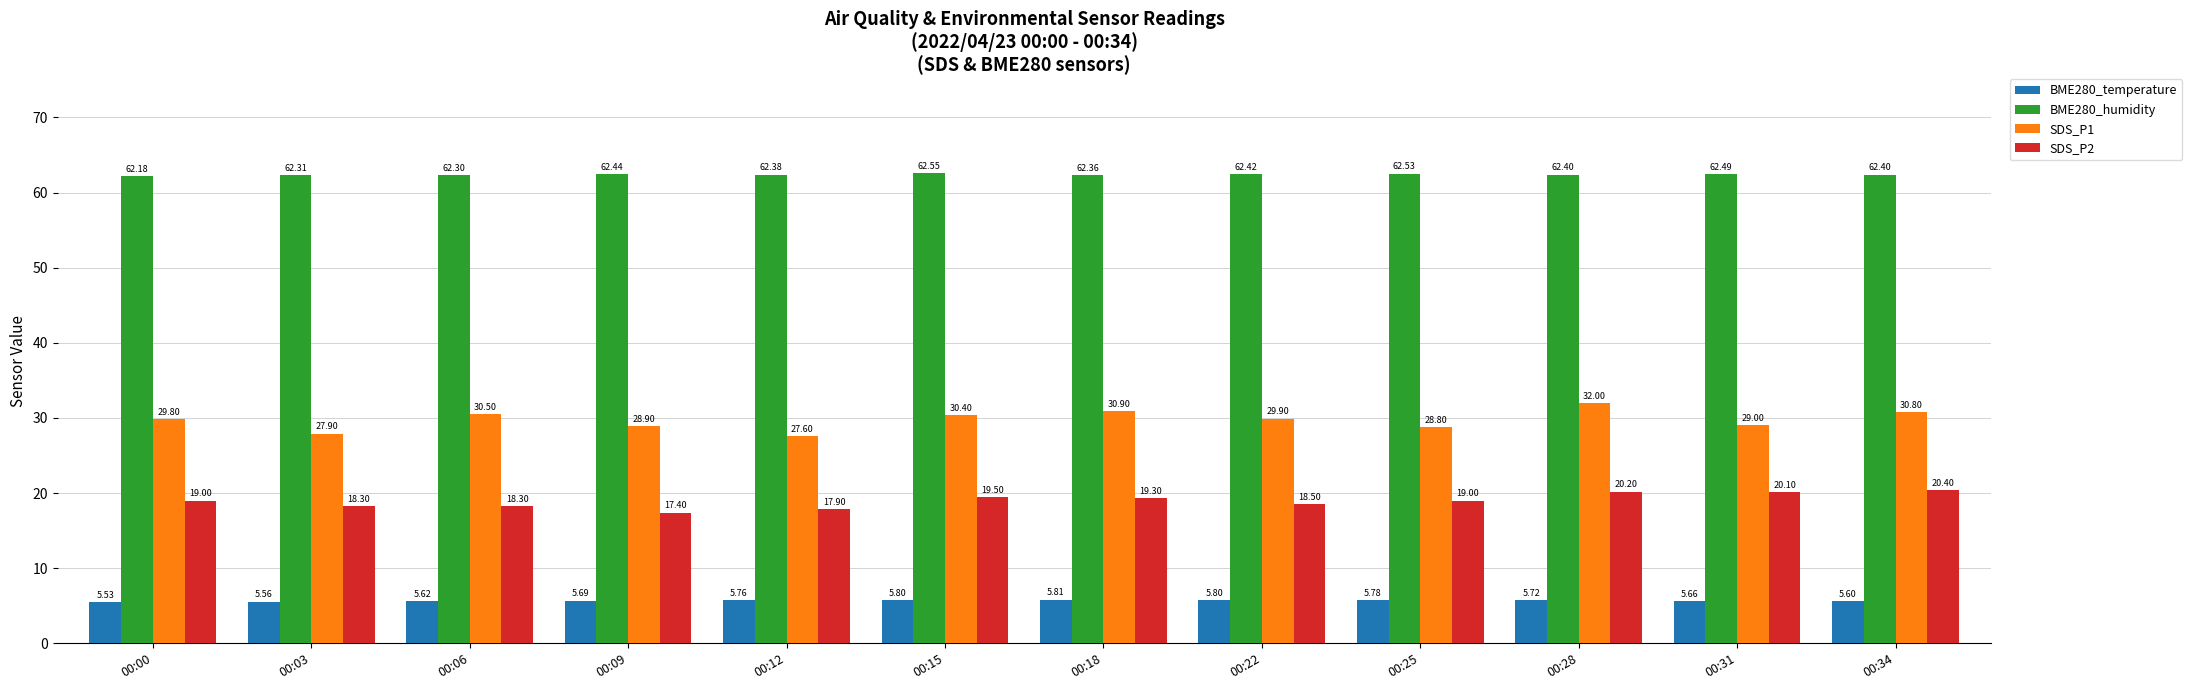

Count the BME280_humidity values in the range 62 to 63.

12